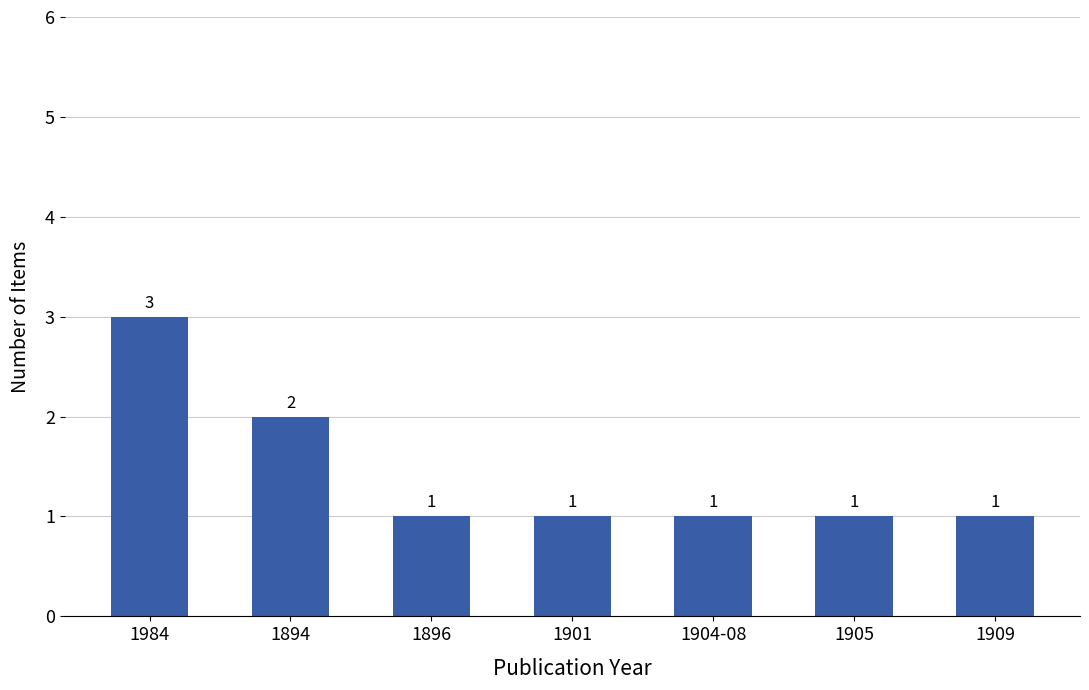

What is the sum of the values at 1905 and 1984?

4